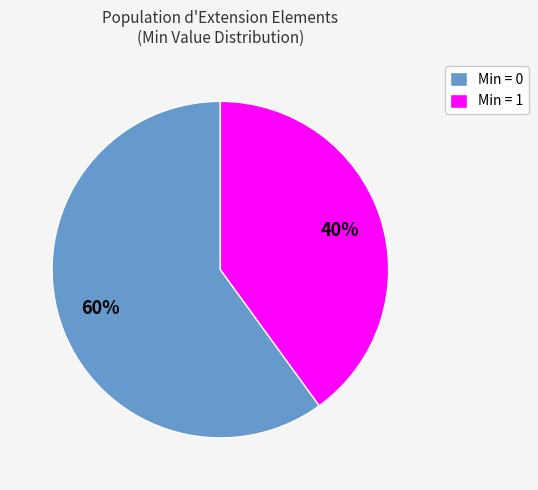

What is the ratio of the value at Min = 1 to the value at Min = 0?

0.7